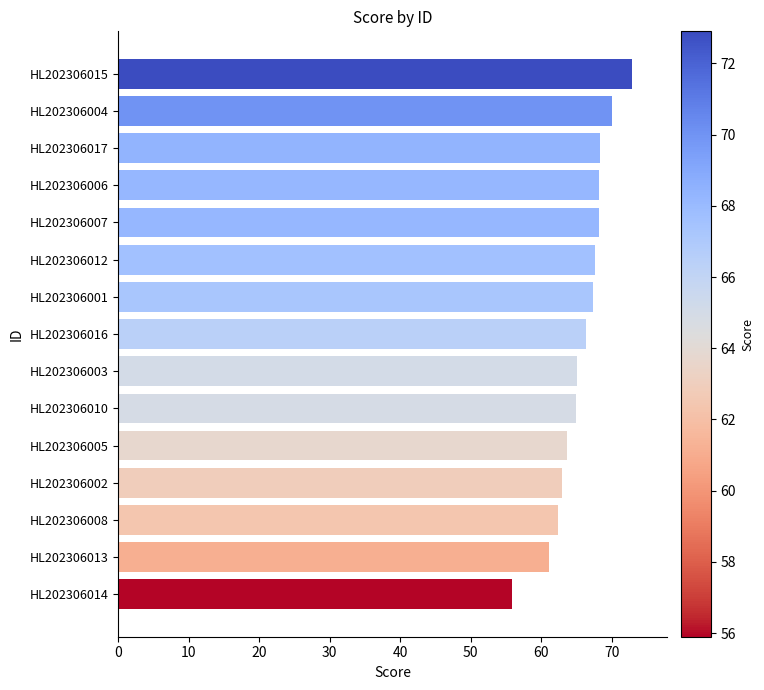

Which label corresponds to the smallest value in the chart?

HL202306014